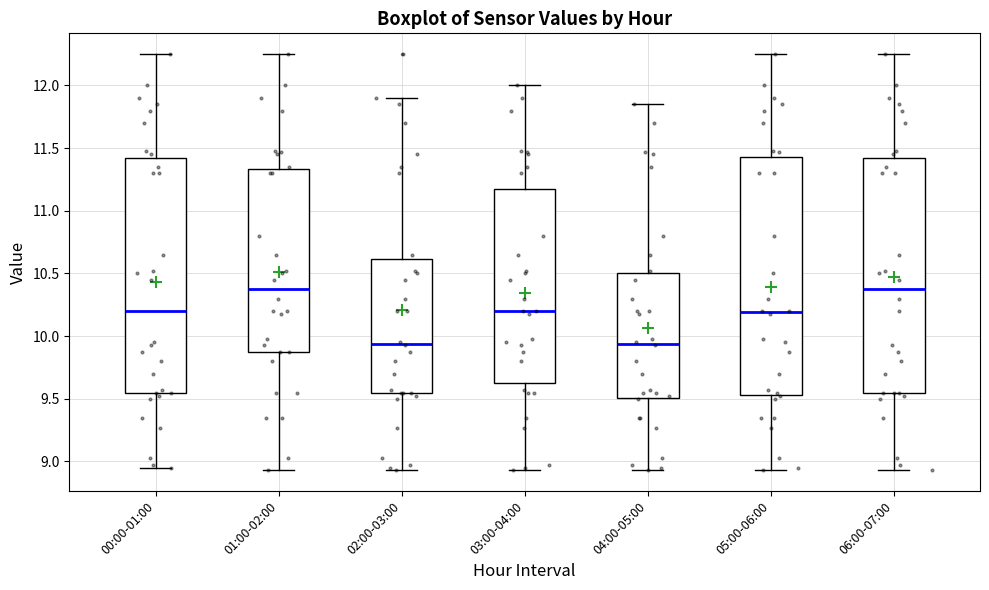

Reading left to right, transcribe this box plot: for each box, give where its median line is, the range the box spans, and where its two whiskers end, as read against the y-axis. The values are not printed on the chart, so give them approximately, as read against the axis.

00:00-01:00: median 10.20, box 9.55 to 11.45, whiskers 8.95 to 12.25
01:00-02:00: median 10.40, box 9.85 to 11.35, whiskers 8.95 to 12.25
02:00-03:00: median 9.95, box 9.55 to 10.60, whiskers 8.95 to 11.90
03:00-04:00: median 10.20, box 9.65 to 11.20, whiskers 8.95 to 12.00
04:00-05:00: median 9.95, box 9.50 to 10.50, whiskers 8.95 to 11.85
05:00-06:00: median 10.20, box 9.55 to 11.45, whiskers 8.95 to 12.25
06:00-07:00: median 10.40, box 9.55 to 11.45, whiskers 8.95 to 12.25